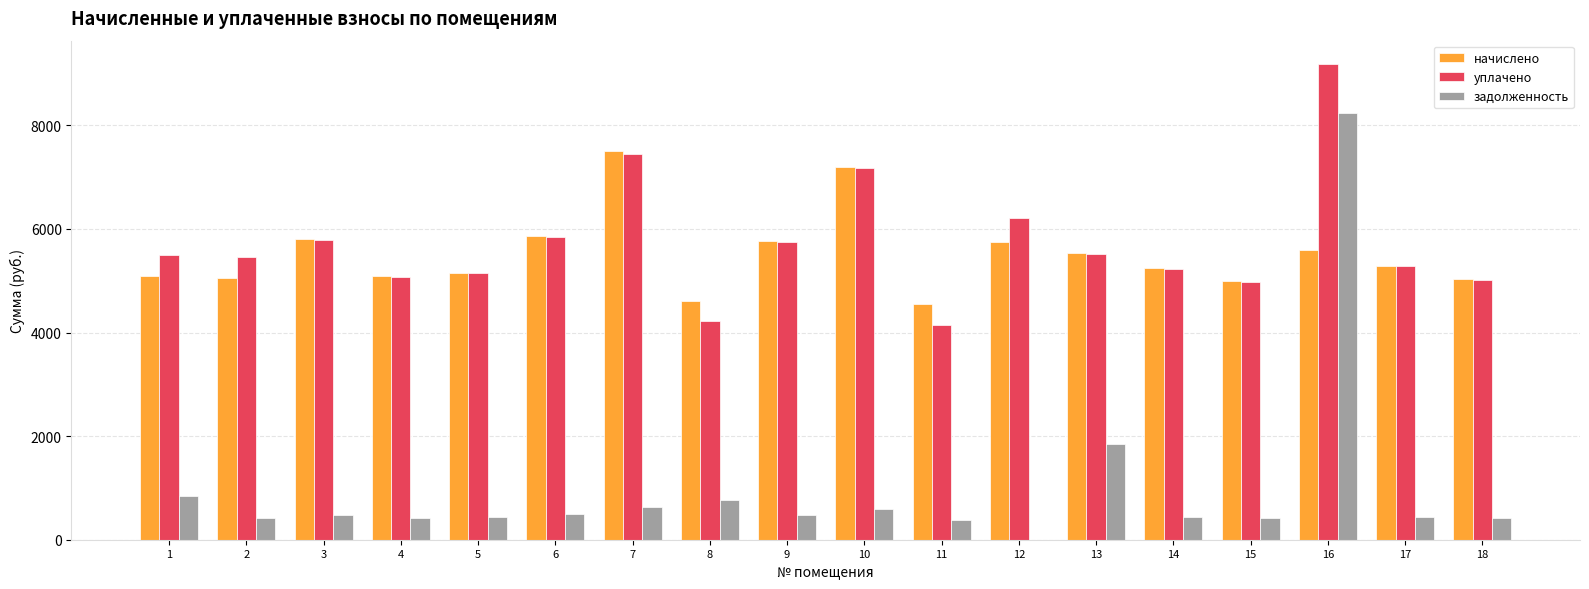

What is the maximum value for начислено?

7510.3